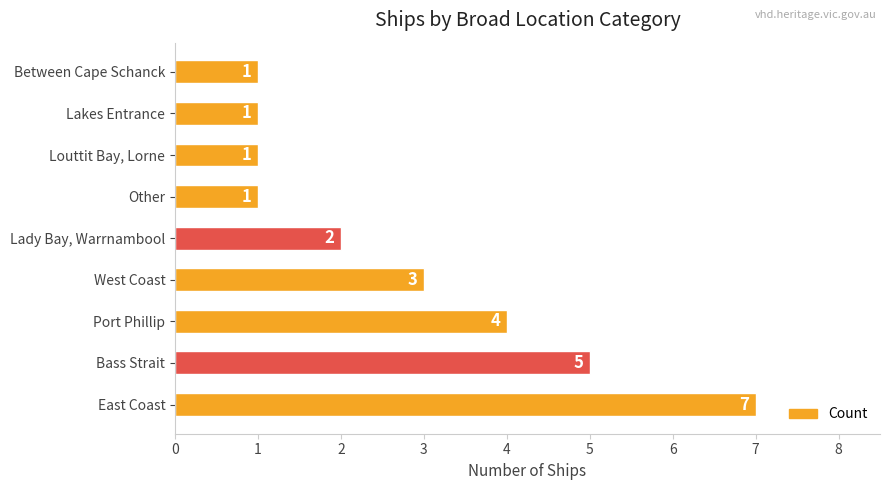

Which category has the highest value across all series?

East Coast